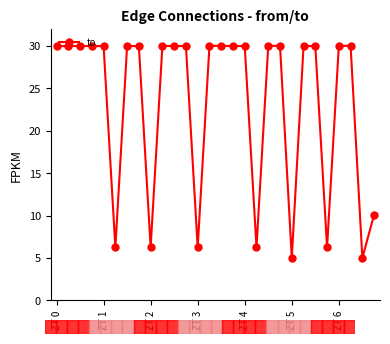

True or false: there are more than 1 points higher than both neighbors.

True